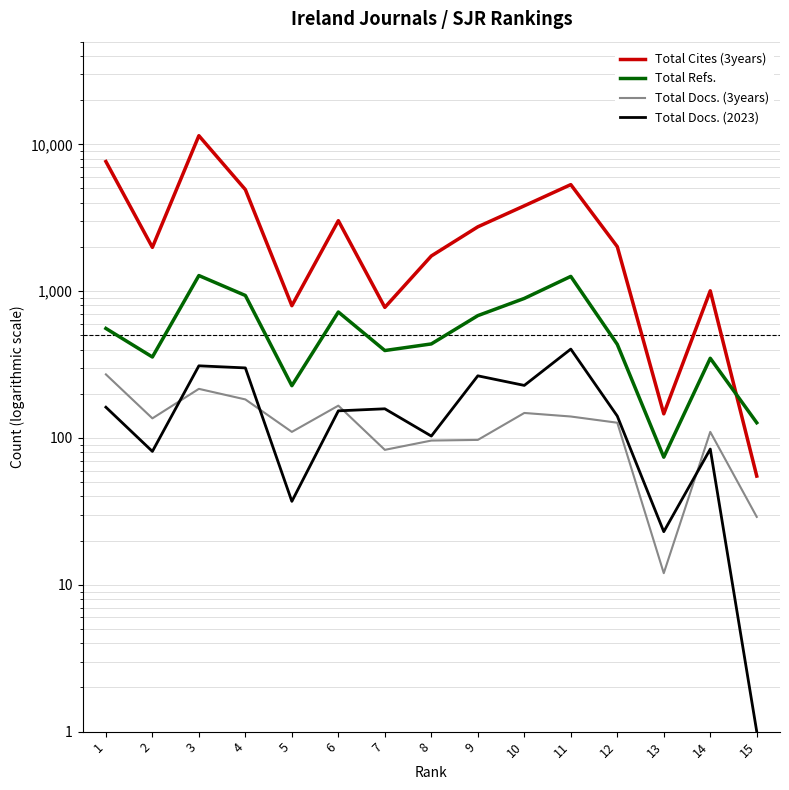

What is the maximum value for Total Docs. (2023)?

403